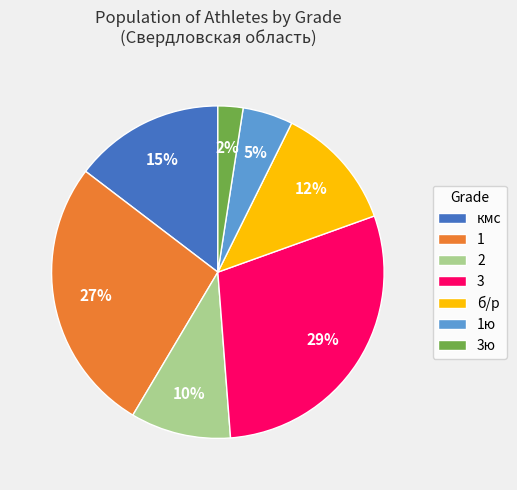

To the nearest percent, what is the average slice percentage?

14%